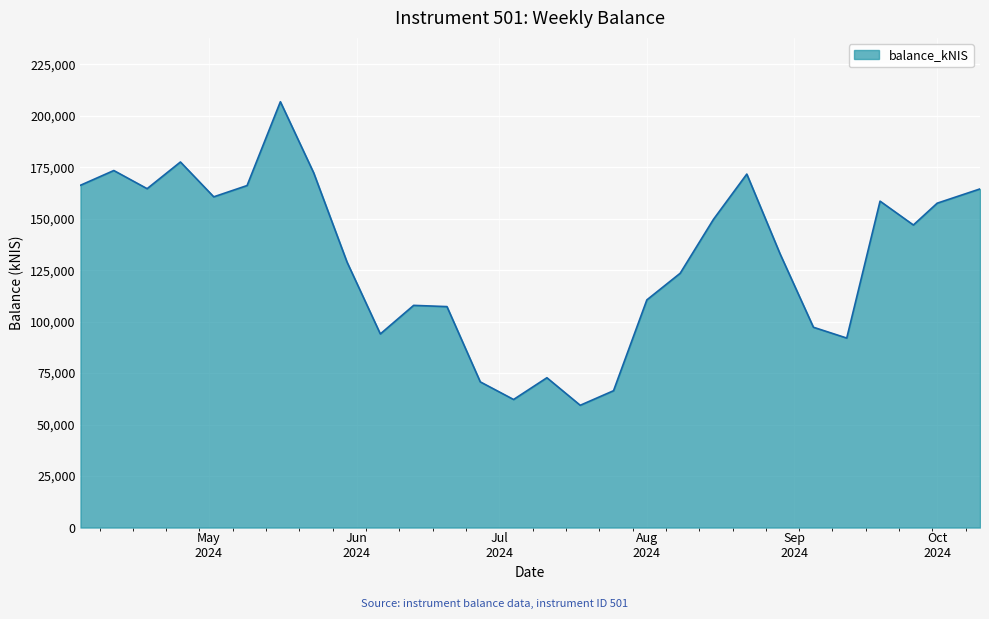

Does the chart display data point markers on the line(s)?

No